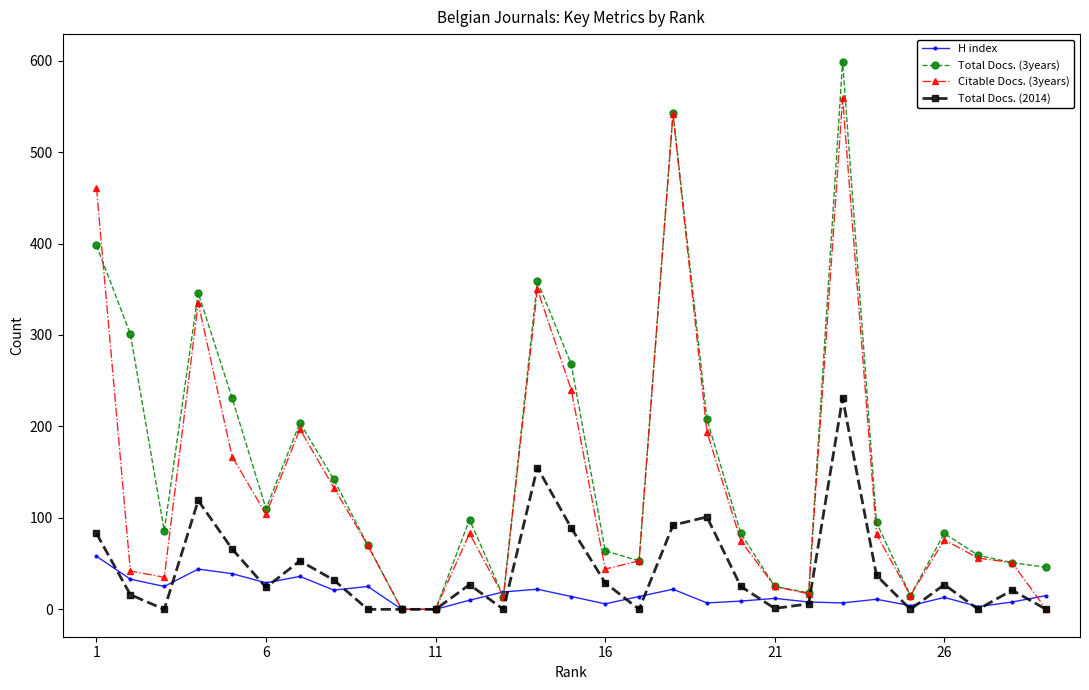

Which series has the widest spread of values?

Total Docs. (3years)